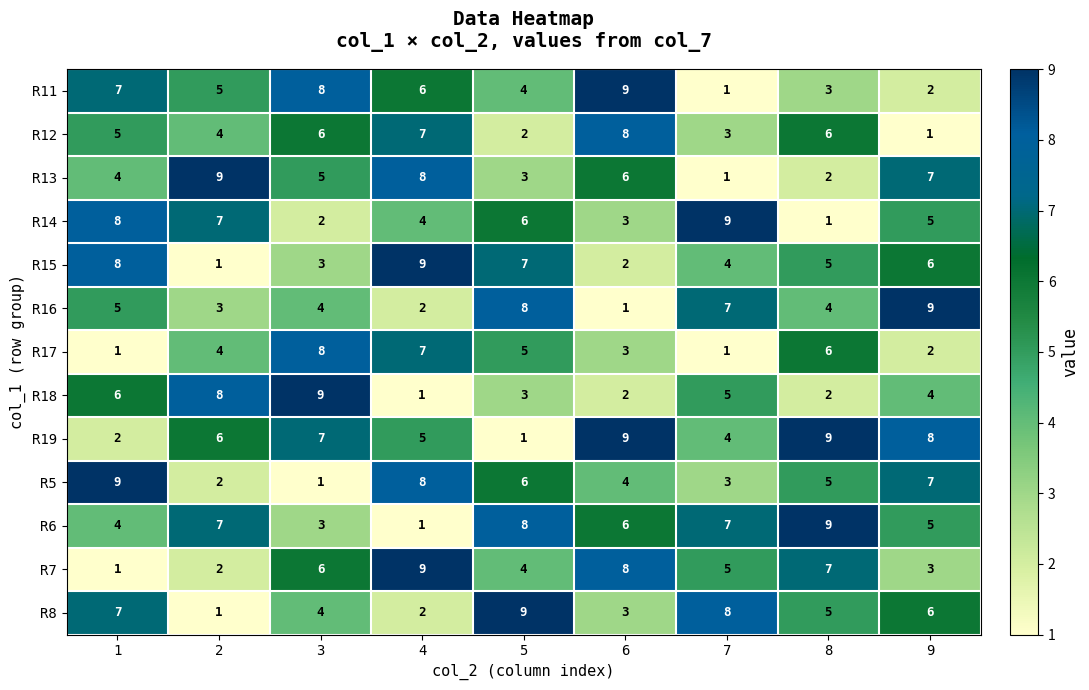

What is the difference between the maximum and second lowest values in the R18 series?

7